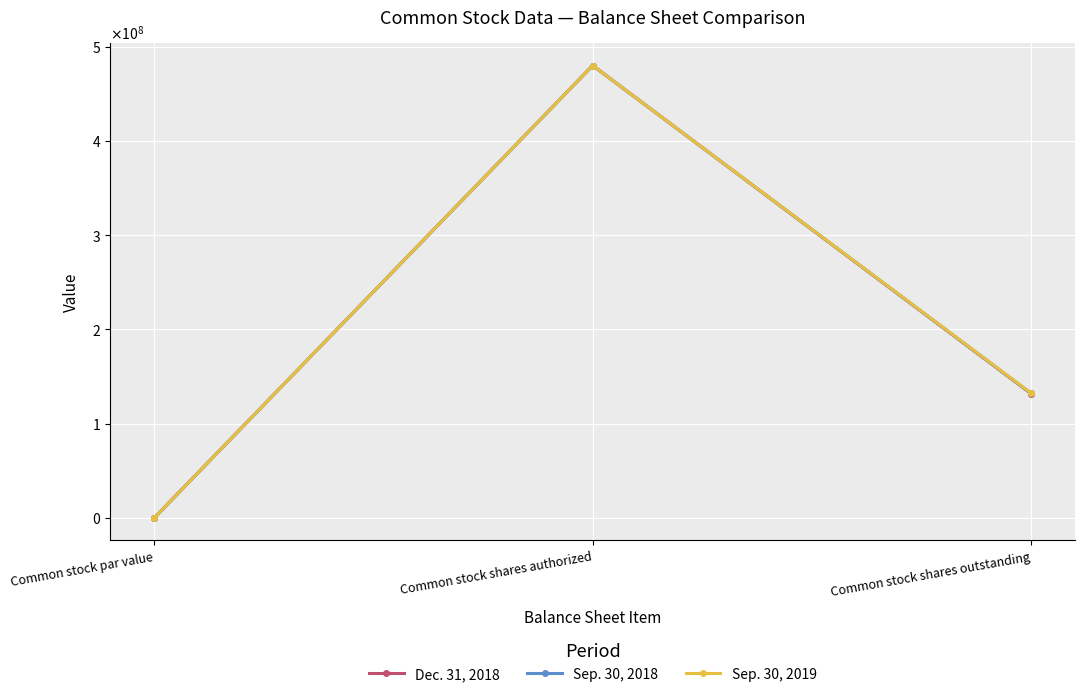

List the labels in order of Dec. 31, 2018 value, largest first.

Common stock shares authorized, Common stock shares outstanding, Common stock par value